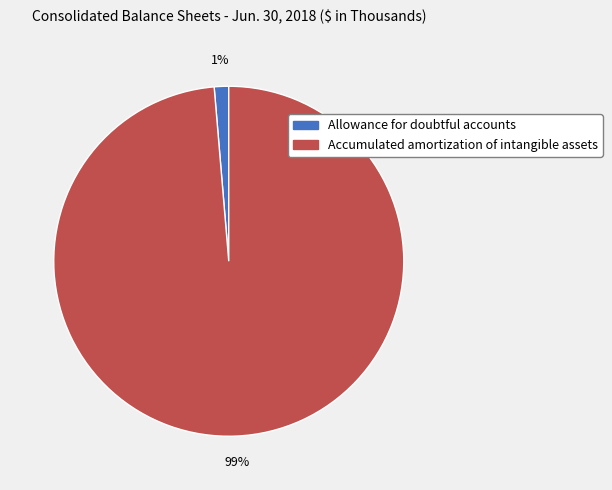

Rank the categories by value from lowest to highest.

Allowance for doubtful accounts, Accumulated amortization of intangible assets